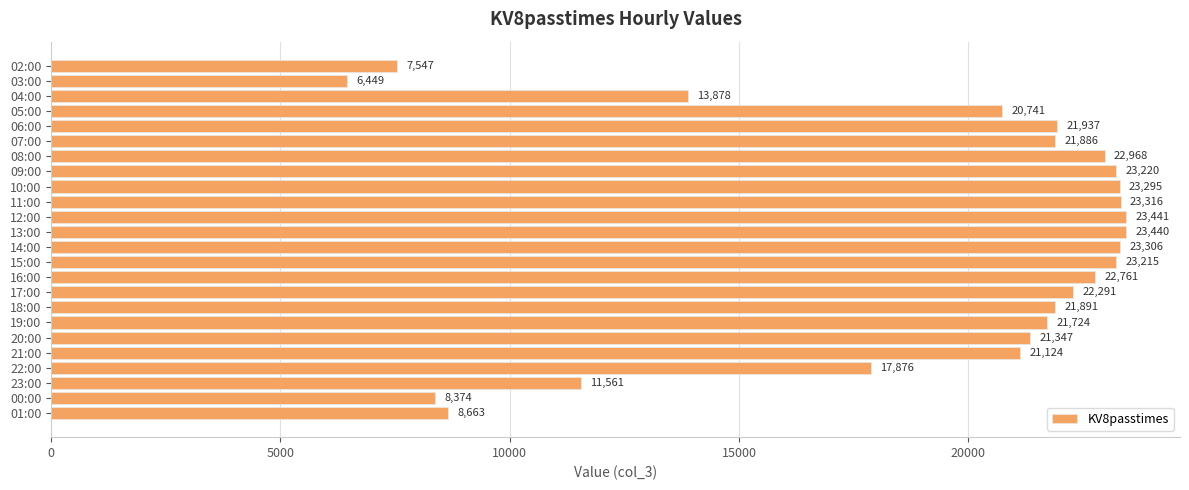

Does the chart contain any negative values?

No